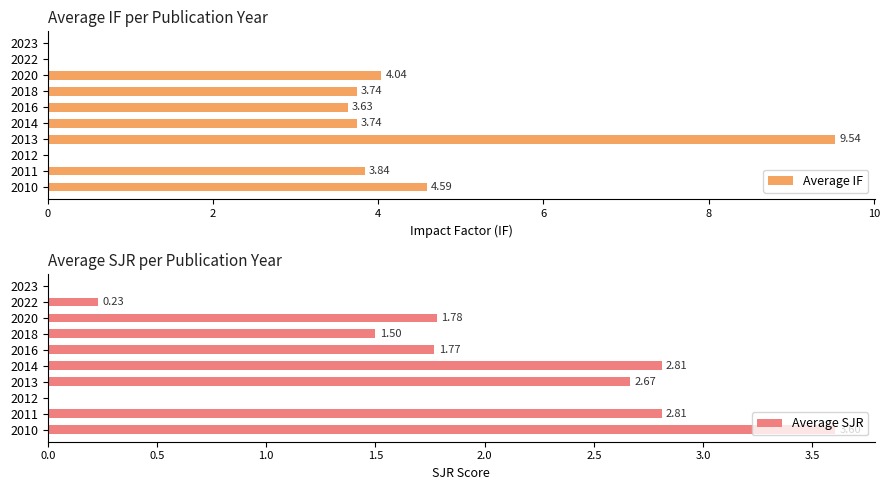

List the series in order of their peak value, highest first.

Average IF, Average SJR